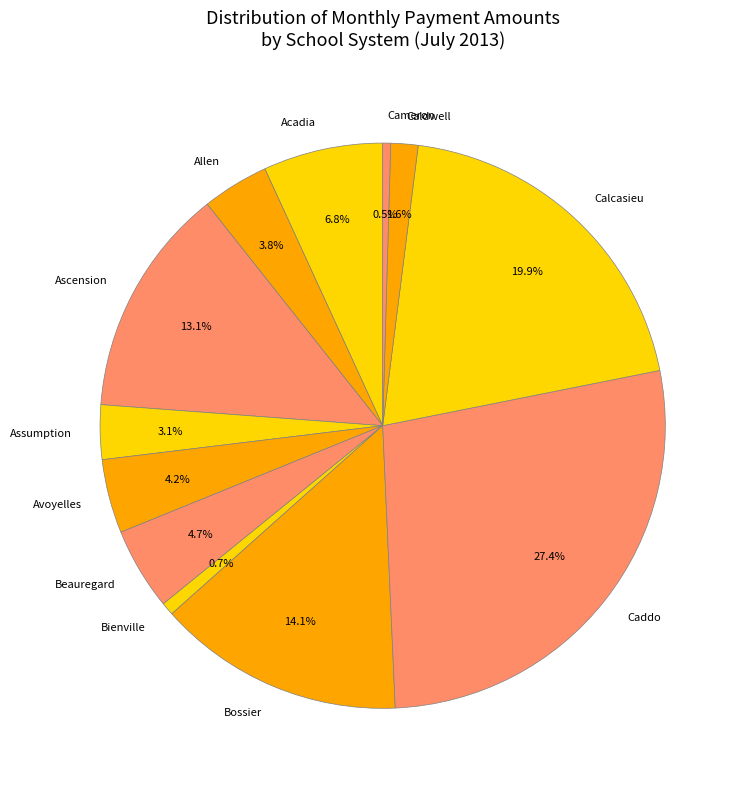

Approximately how many times larger is the value at Bossier compared to Calcasieu?

0.7